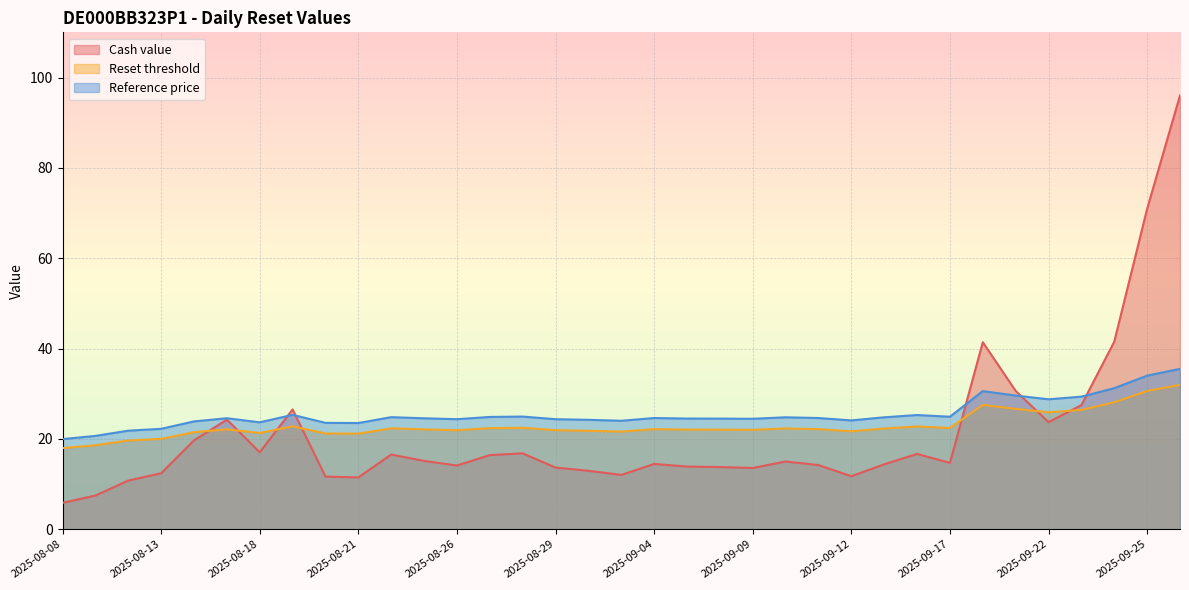

Rank the categories by Cash value value from highest to lowest.

2025-09-26, 2025-09-25, 2025-09-24, 2025-09-18, 2025-09-19, 2025-09-23, 2025-08-19, 2025-08-15, 2025-09-22, 2025-08-14, 2025-08-18, 2025-08-28, 2025-09-16, 2025-08-22, 2025-08-27, 2025-08-25, 2025-09-10, 2025-09-17, 2025-09-04, 2025-09-15, 2025-09-11, 2025-08-26, 2025-09-05, 2025-09-08, 2025-08-29, 2025-09-09, 2025-09-02, 2025-08-13, 2025-09-03, 2025-09-12, 2025-08-20, 2025-08-21, 2025-08-12, 2025-08-11, 2025-08-08